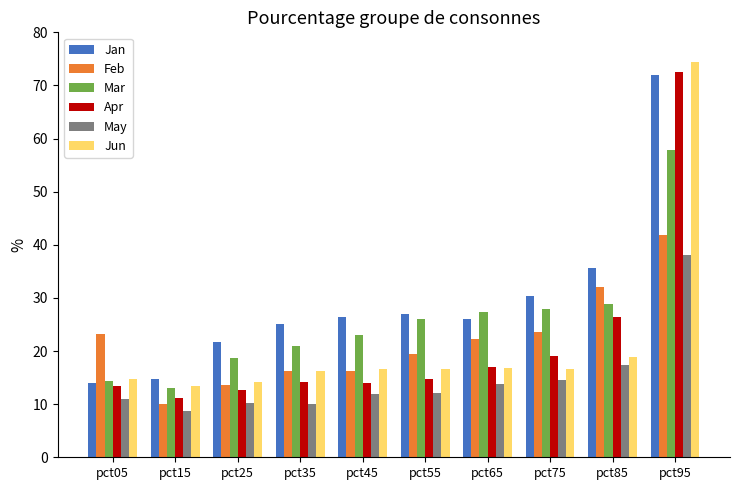

What is the difference between the highest and lowest values at pct25?

11.4